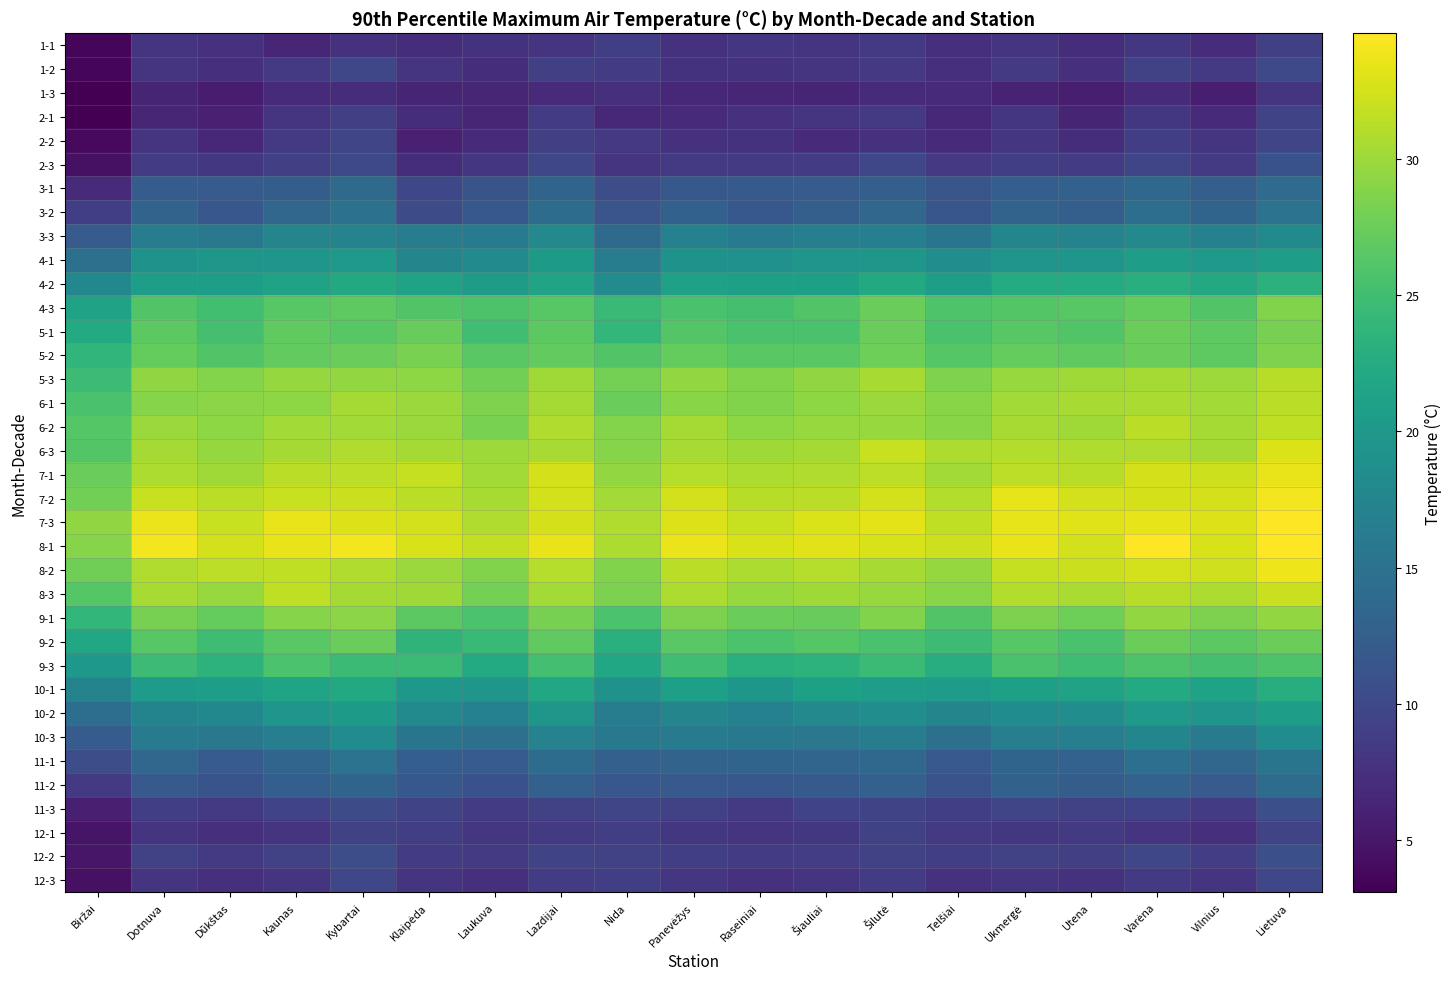

How many data points in 6-3 are above 30?

15